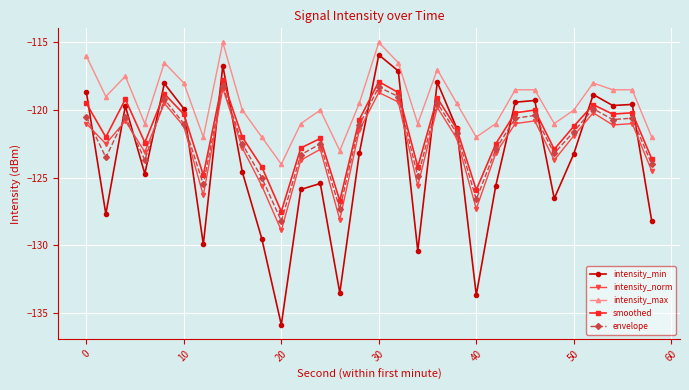

True or false: smoothed and intensity_norm intersect in this chart.

False